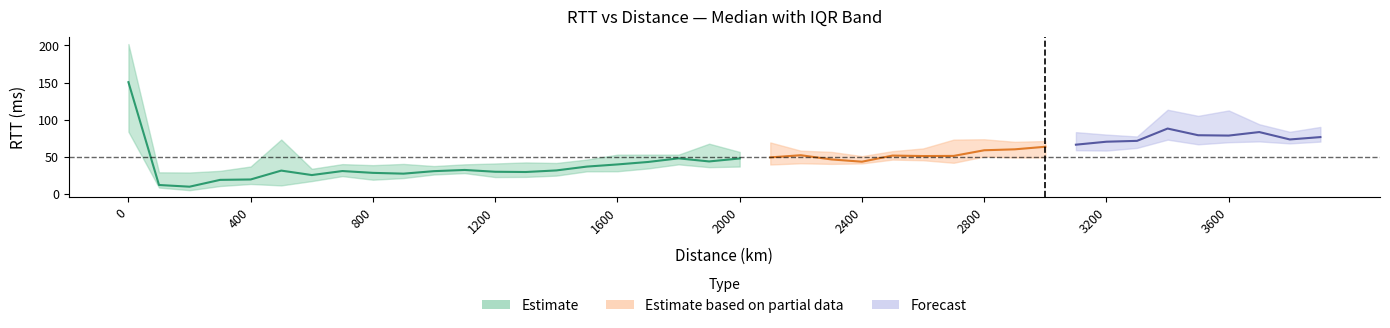

Count the number of data series in this chart.

3